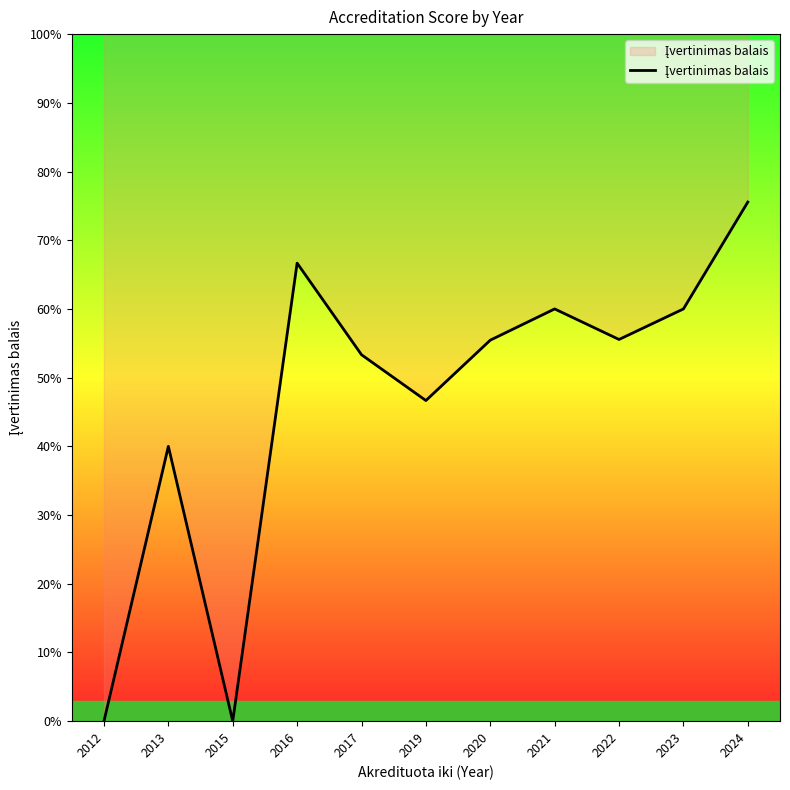

What is the average value?

2.3